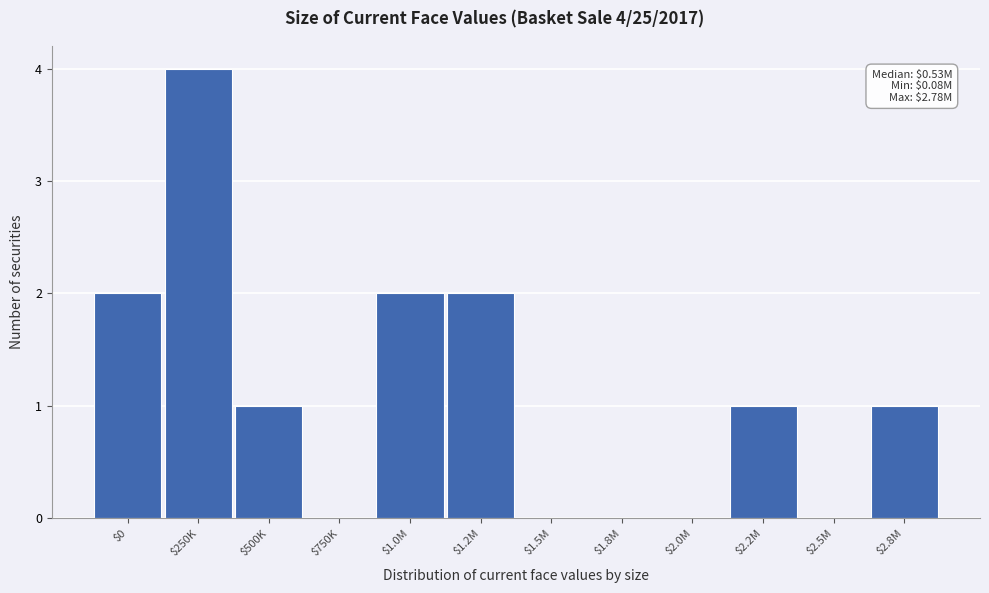

What is the sum of all values?

13